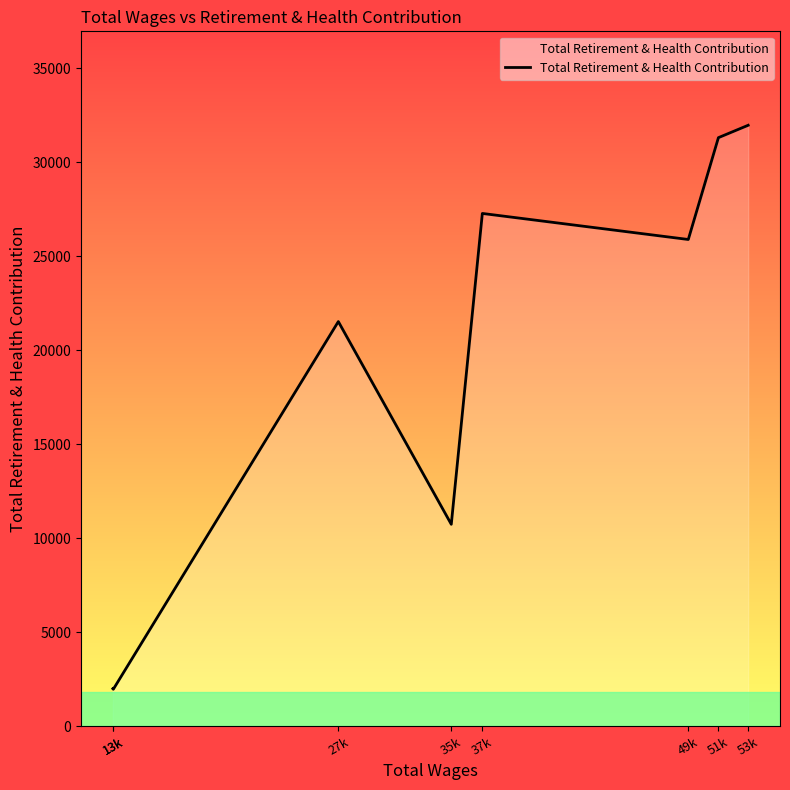

What is the label of the 4th point from the right?

37k